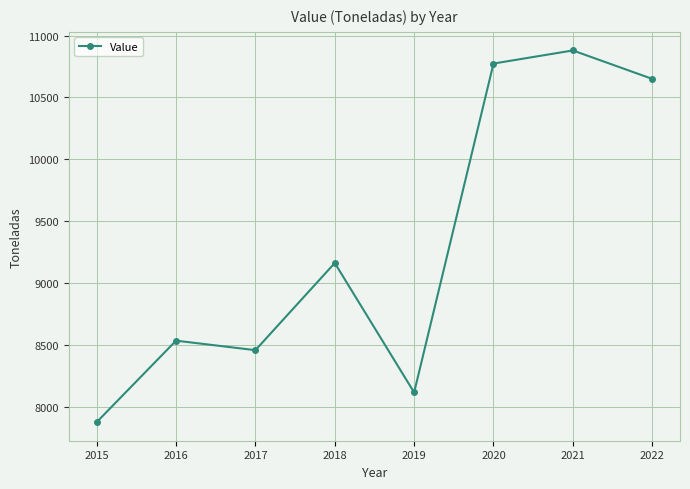

True or false: the data shows 10880 at 2021.

True